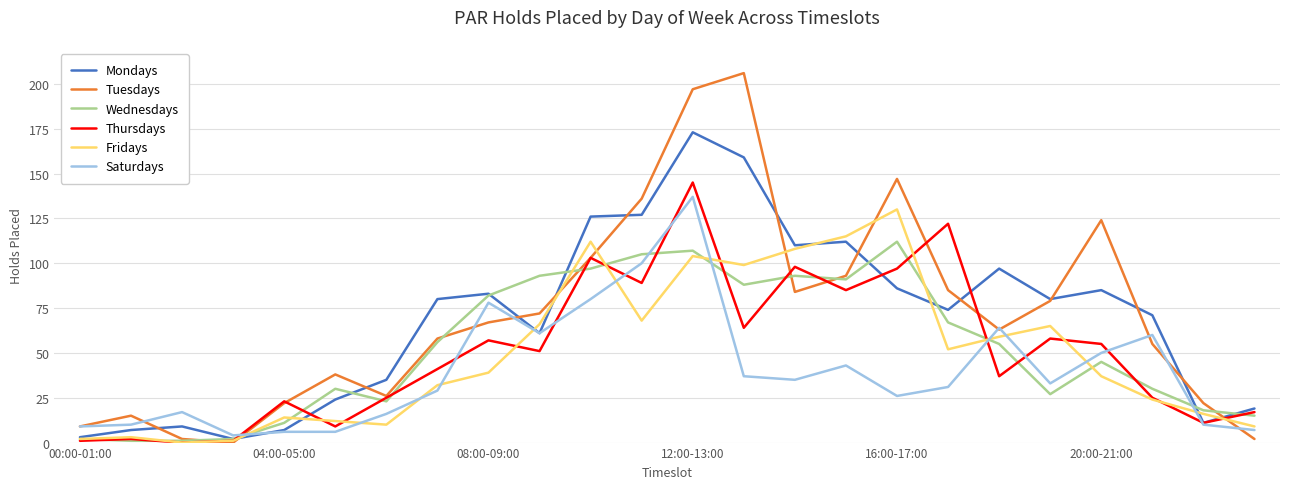

What is the maximum value for Mondays?

173